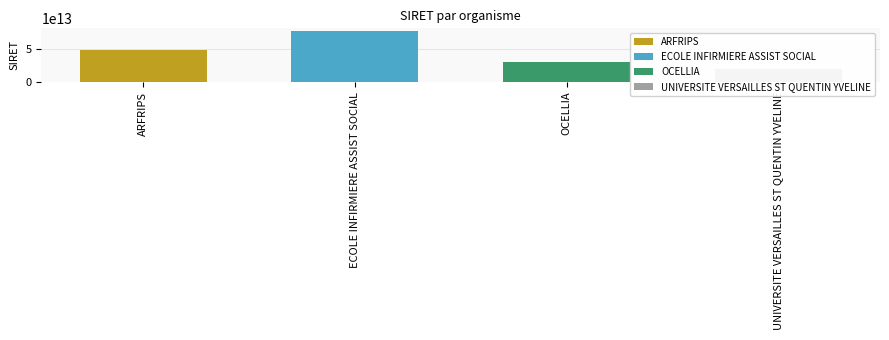

List the labels in order of value, smallest first.

UNIVERSITE VERSAILLES ST QUENTIN YVELINE, OCELLIA, ARFRIPS, ECOLE INFIRMIERE ASSIST SOCIAL